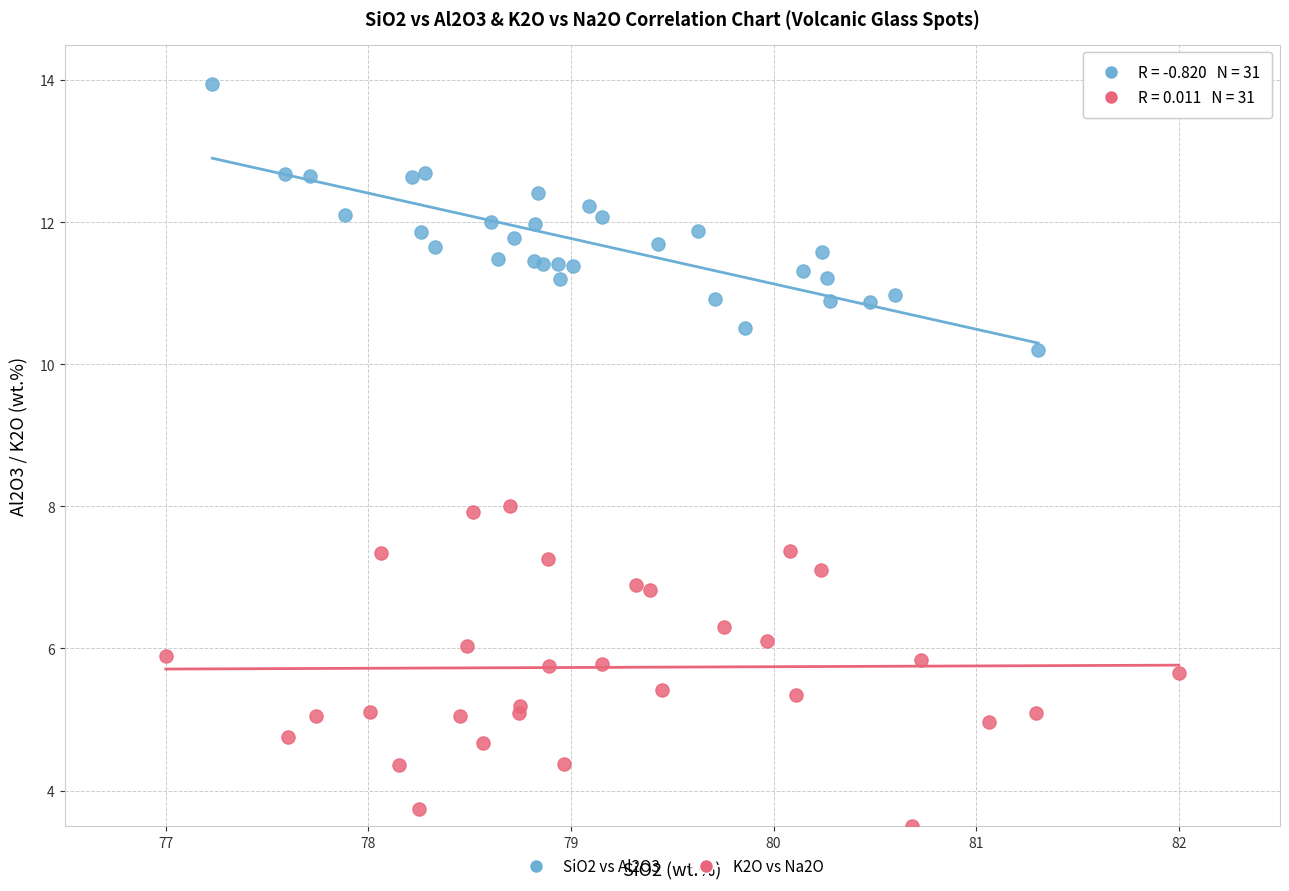

Which series reaches the minimum Y coordinate?

K2O vs Na2O